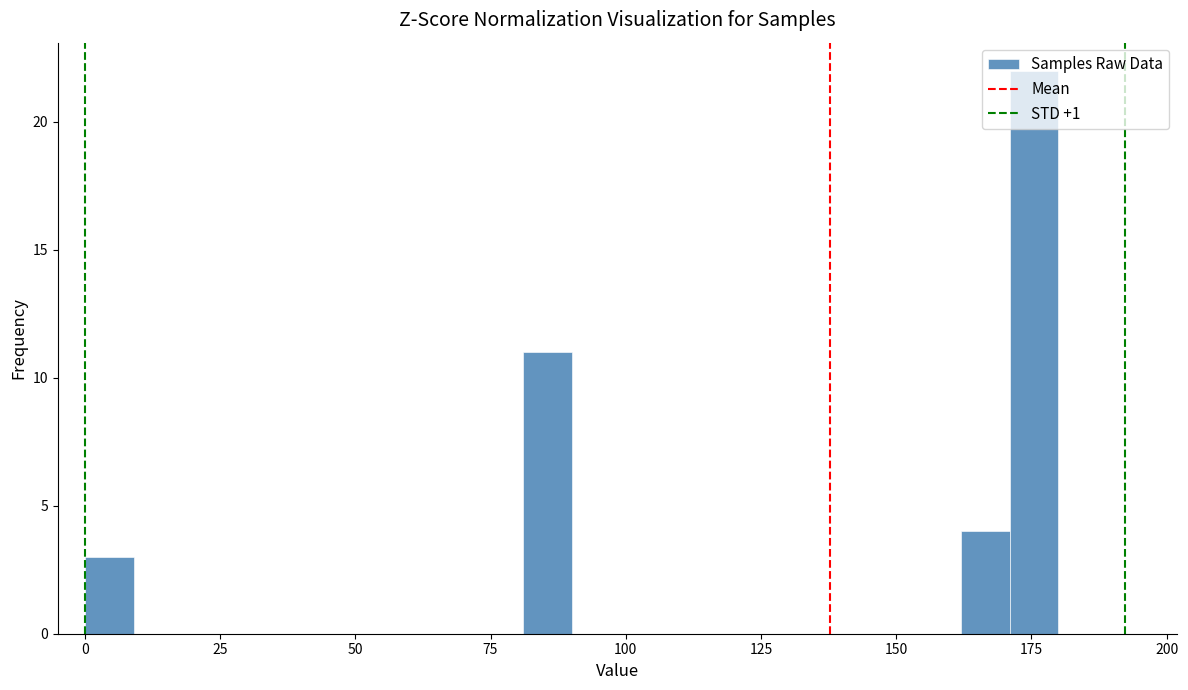

Read against the x-axis, roughly where is the centre of the tallest bar?

175